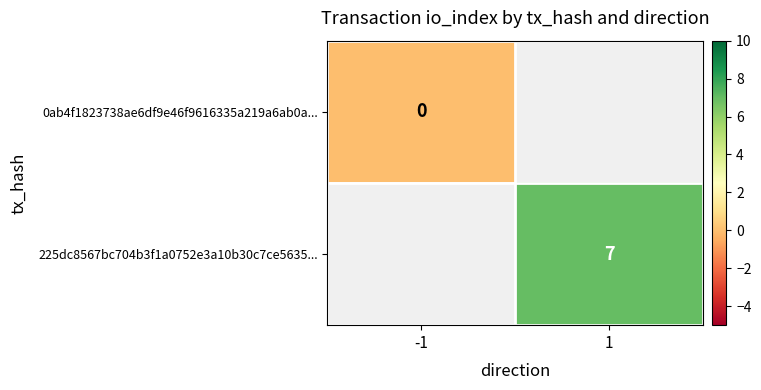

At which category does the chart reach its minimum across all series?

-1